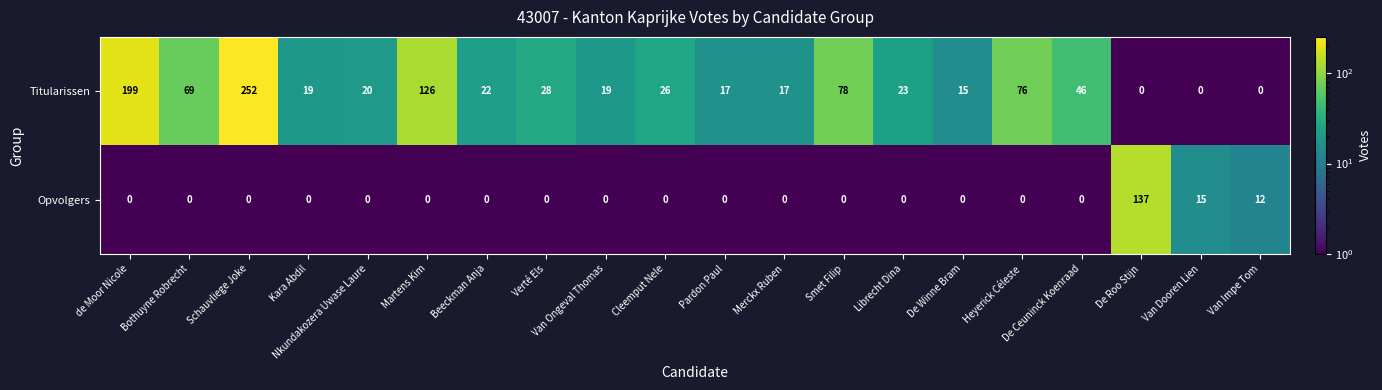

How many distinct data groups are displayed?

2